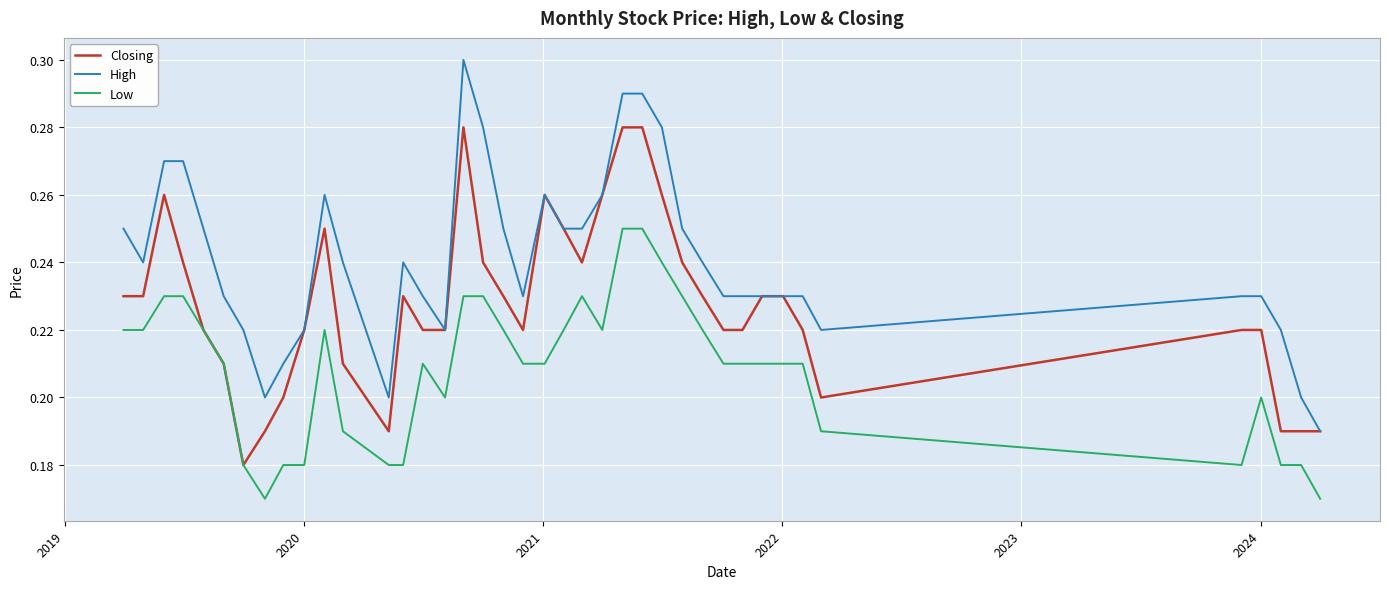

How many High values are between 0 and 1?

40